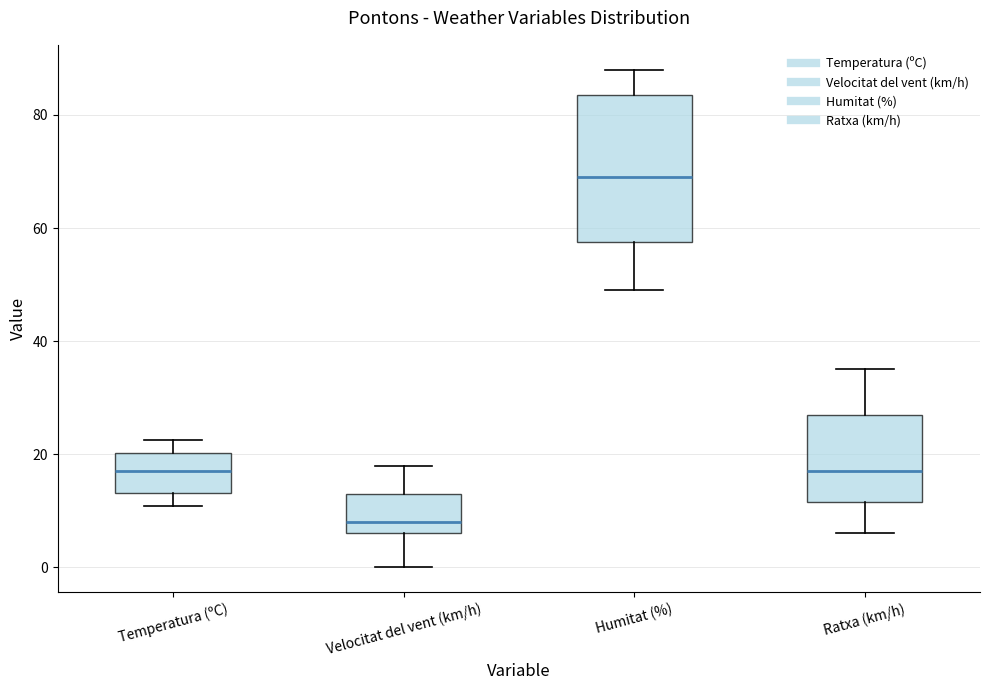

Reading left to right, read every box against the y-axis: the position of its median line, the range the box covers, and the ends of its whiskers. The values are not printed on the chart, so give them approximately, as read against the axis.

Temperatura (ºC): median 18, box 14 to 20, whiskers 10 to 22
Velocitat del vent (km/h): median 8, box 6 to 14, whiskers 0 to 18
Humitat (%): median 70, box 58 to 84, whiskers 50 to 88
Ratxa (km/h): median 18, box 12 to 28, whiskers 6 to 36